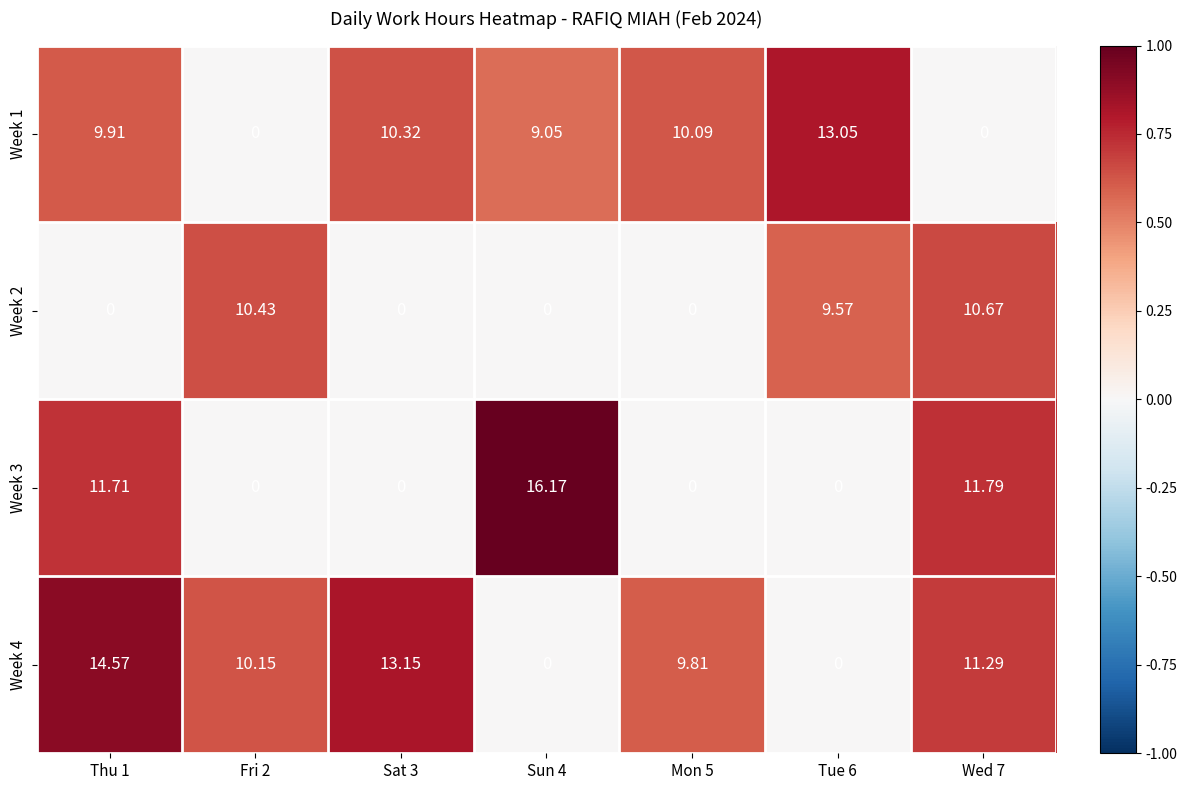

Is the value of Week 1 at Sun 4 greater than the value of Week 2 at Sun 4?

Yes